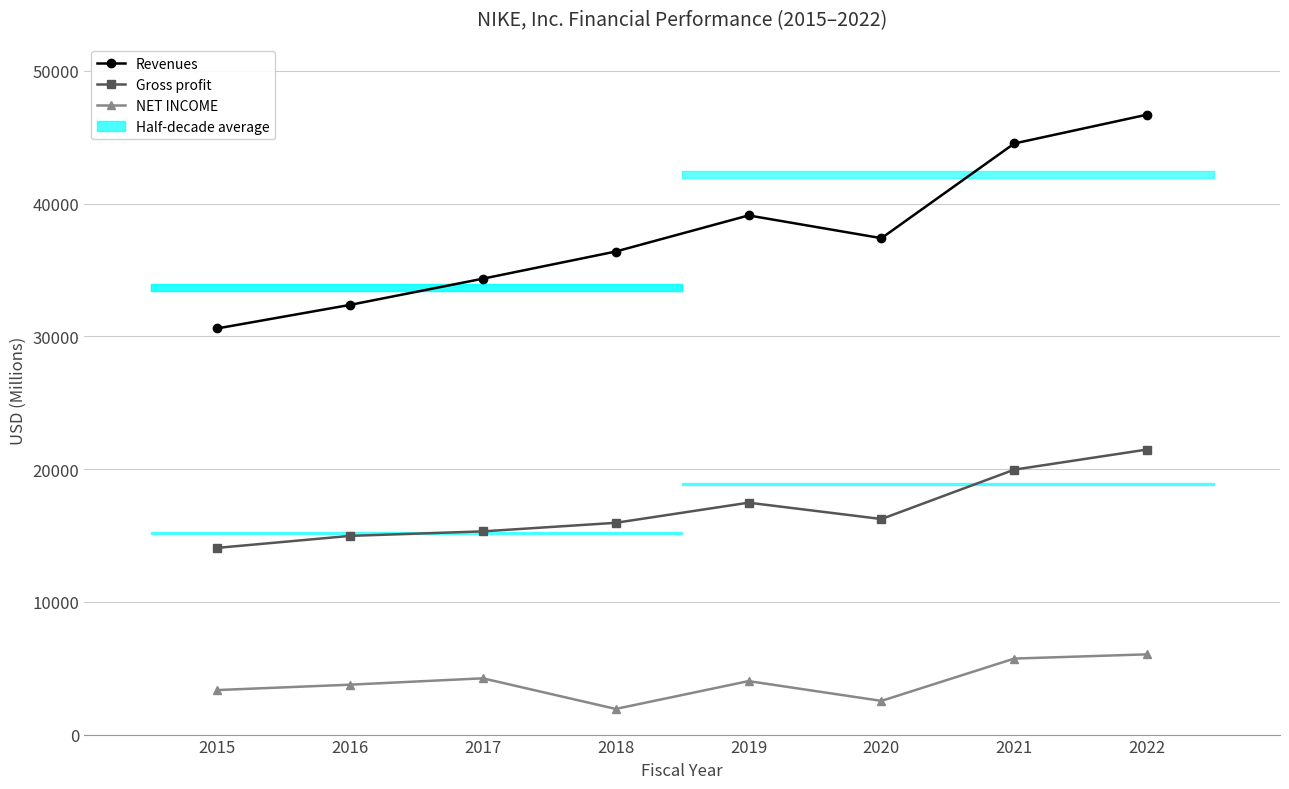

True or false: Gross profit has a value of 19962 at 2021.

True